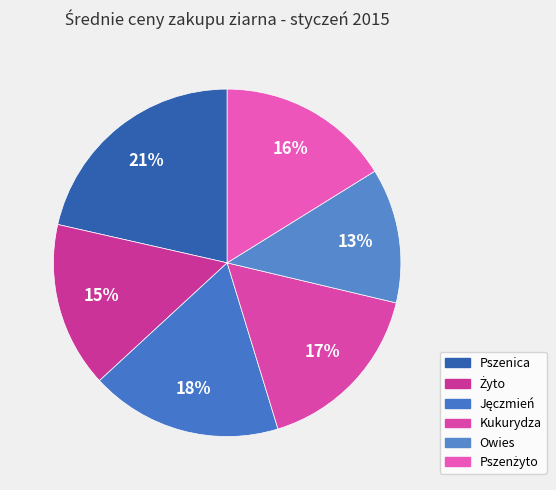

What is the largest slice in the pie chart?

Pszenica